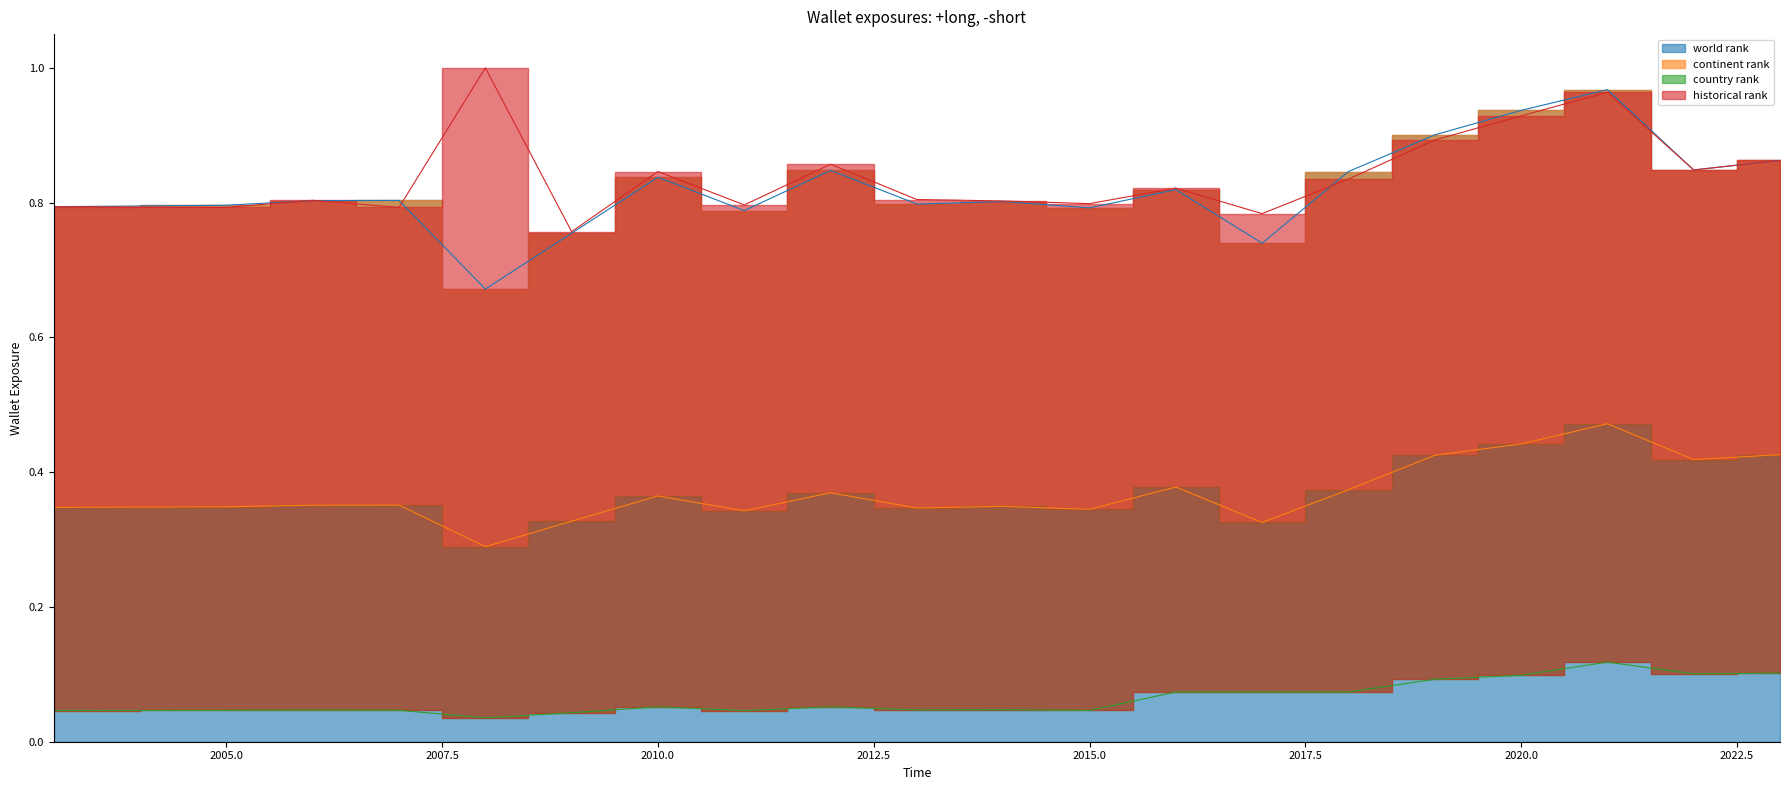

In continent rank, how many points are lower than both neighbors (excluding endpoints)?

6